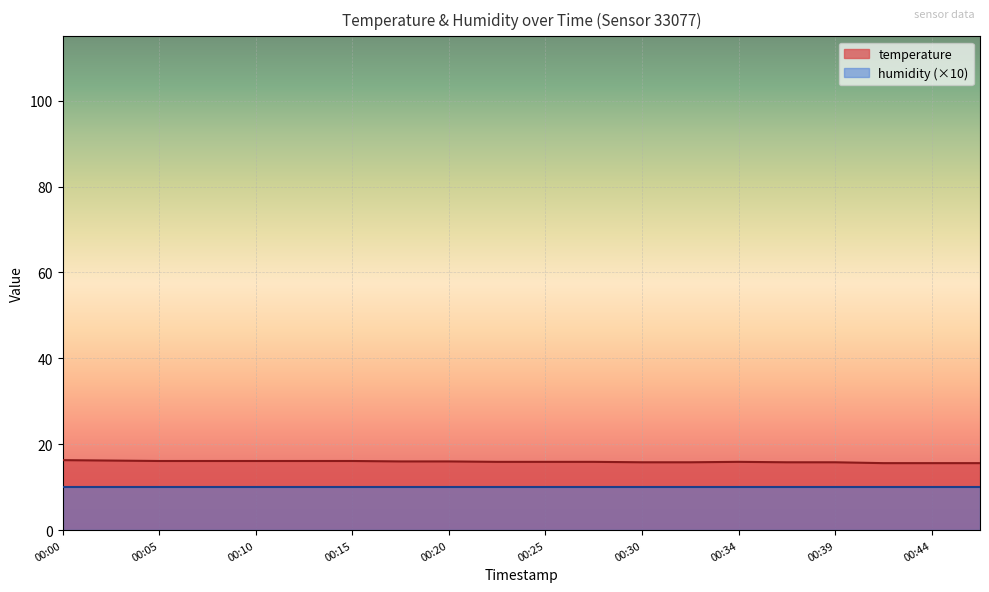

True or false: the data has more than 0 interior local peaks.

True